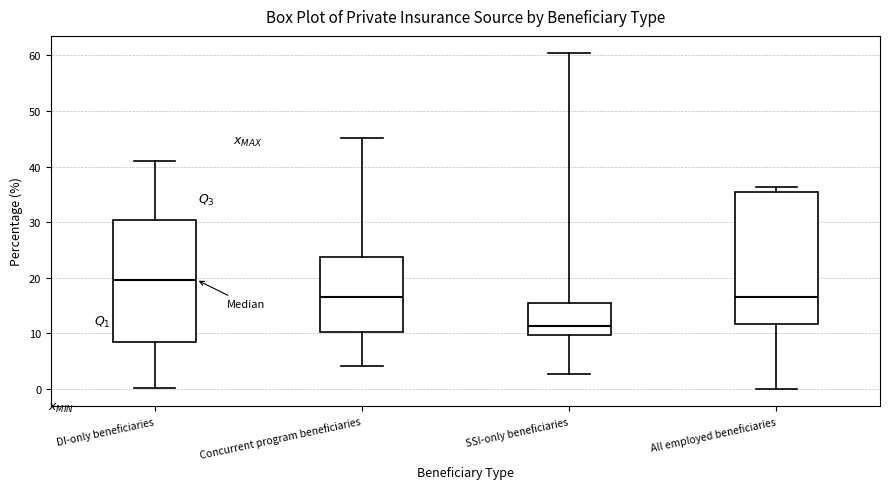

Where is the lower edge of the box for All employed beneficiaries on the y-axis? The values are not printed on the chart, so give them approximately, as read against the axis.

12